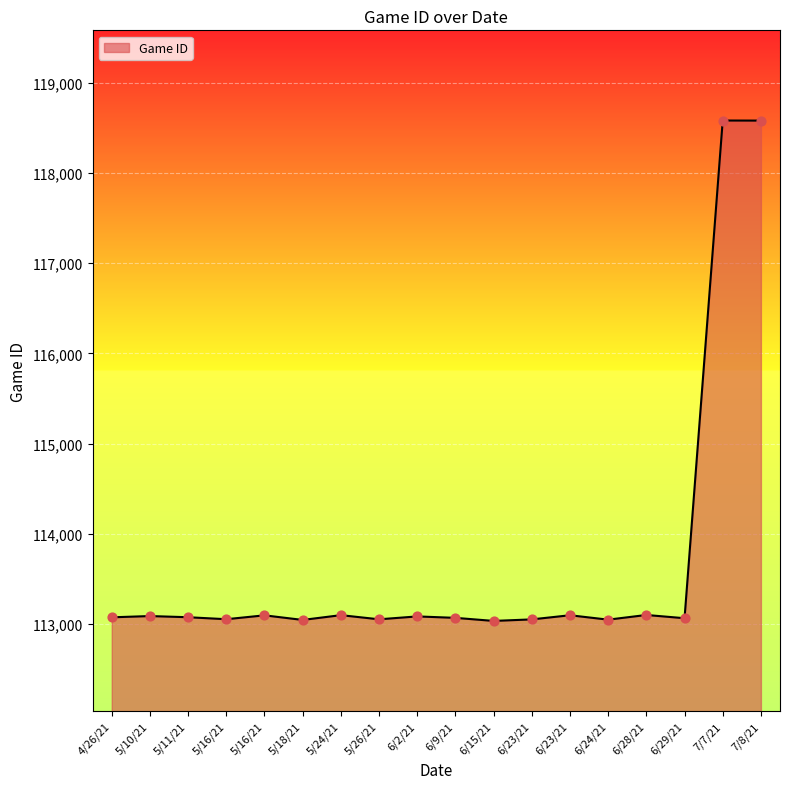

Which has a higher value, 5/16/21 or 6/23/21?

6/23/21